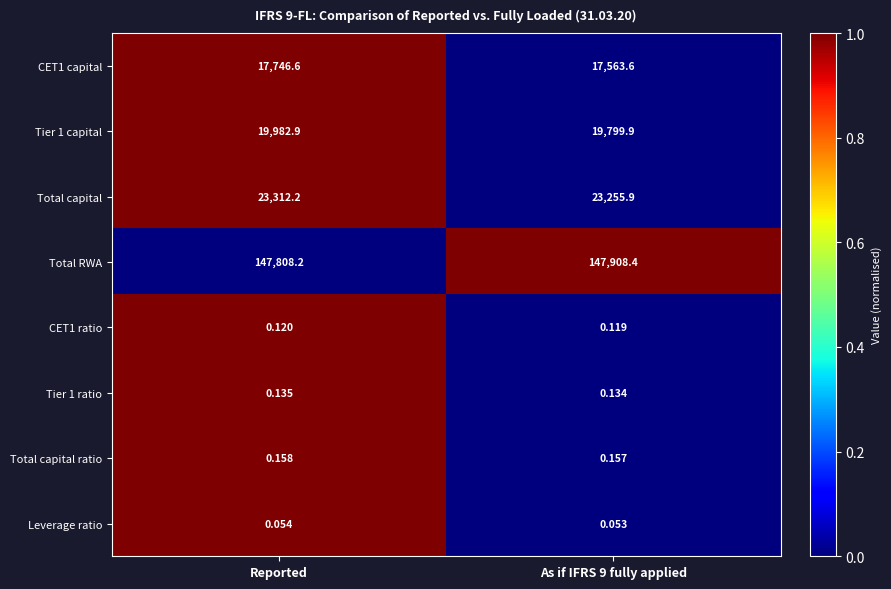

Count the number of categories in the chart.

2